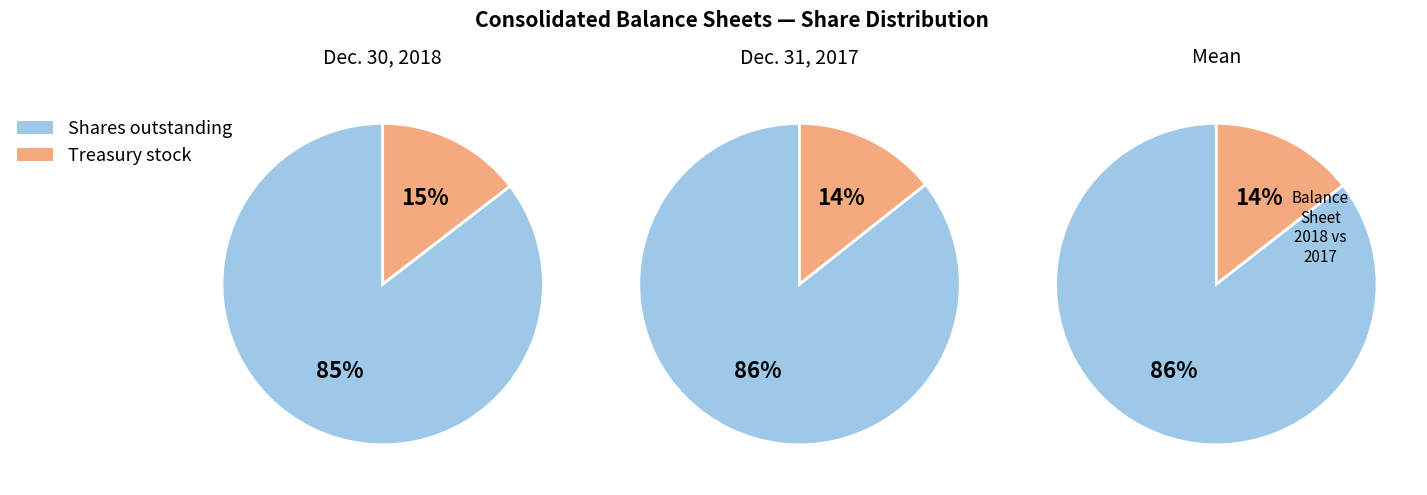

True or false: Common stock, shares issued accounts for 55% of the total.

False